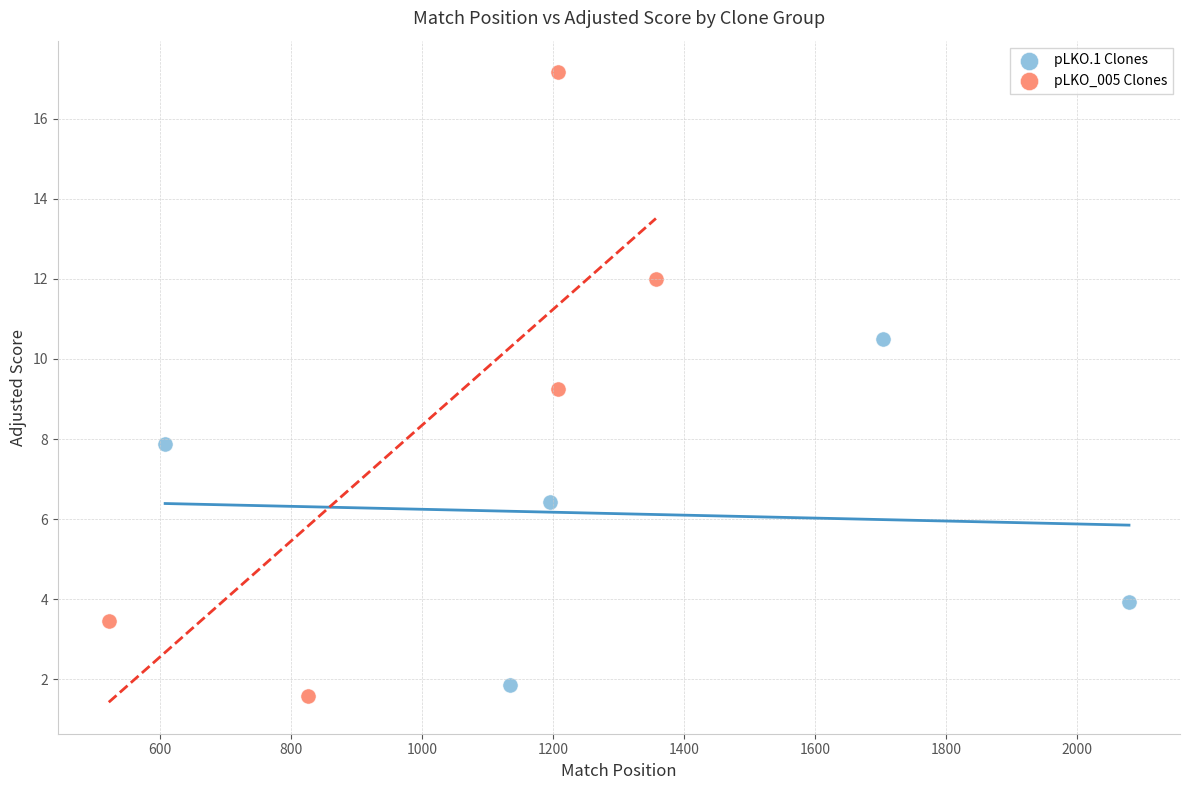

Which series contains the highest Y value?

pLKO_005 Clones